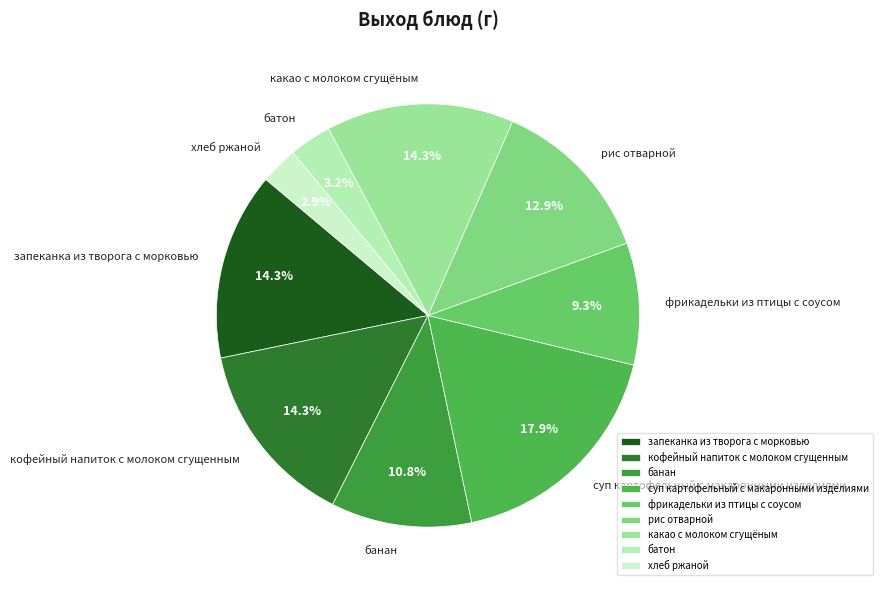

Does кофейный напиток с молоком сгущенным account for over 50% of the chart?

No